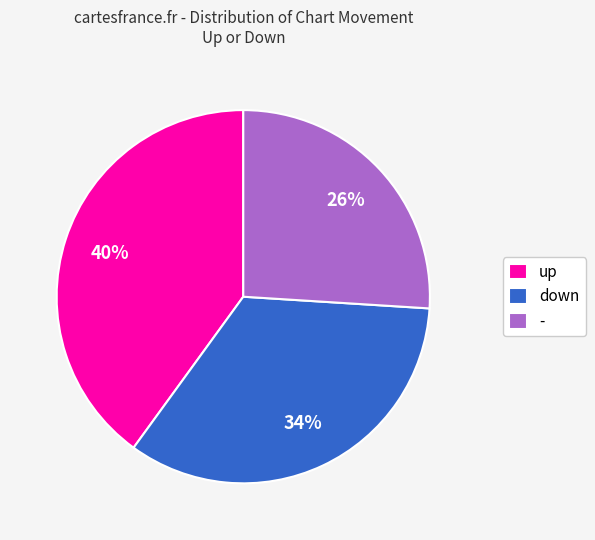

Is there any slice that represents more than half of the pie?

No